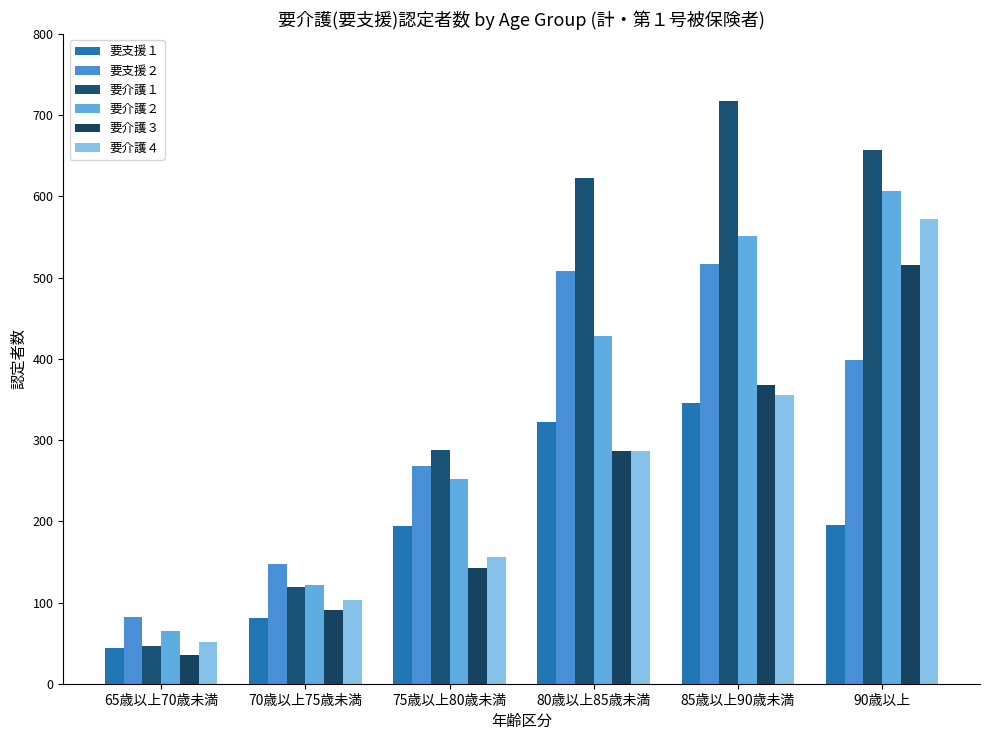

Count the number of categories in the chart.

6